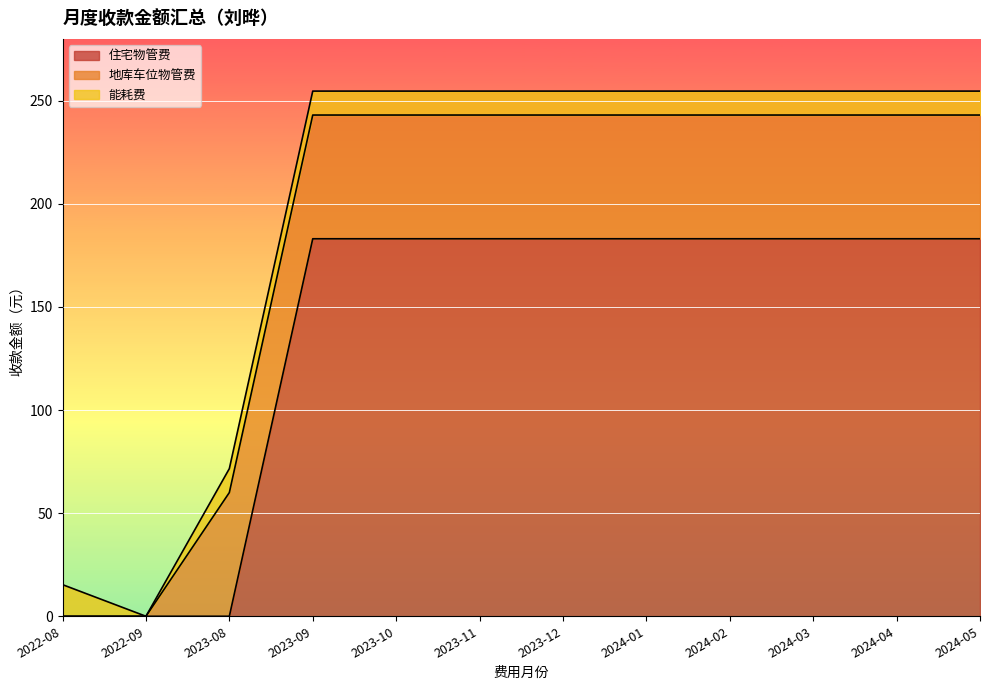

What are all the series names shown in the legend?

住宅物管费, 地库车位物管费, 能耗费